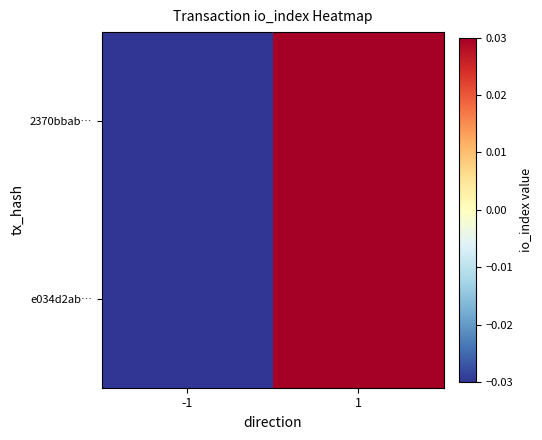

Which series has the largest range (max minus min)?

2370bbab…